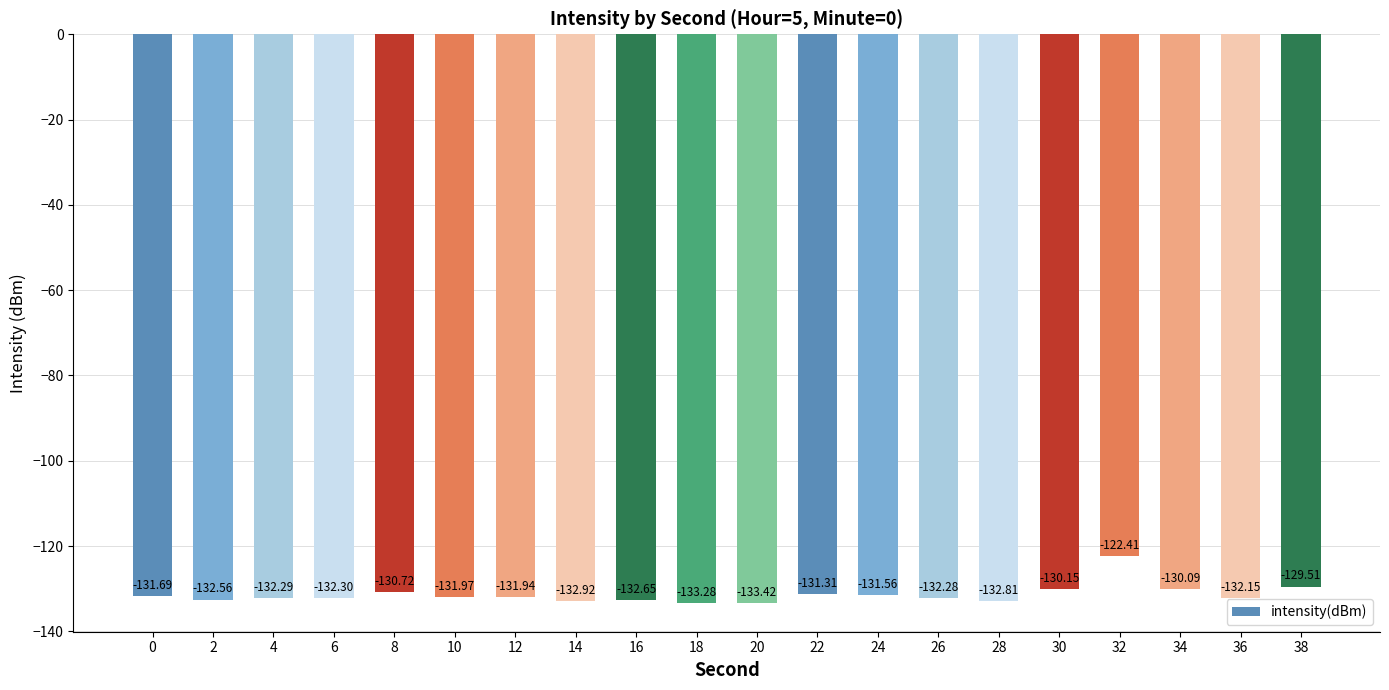

What is the average value?

-131.4